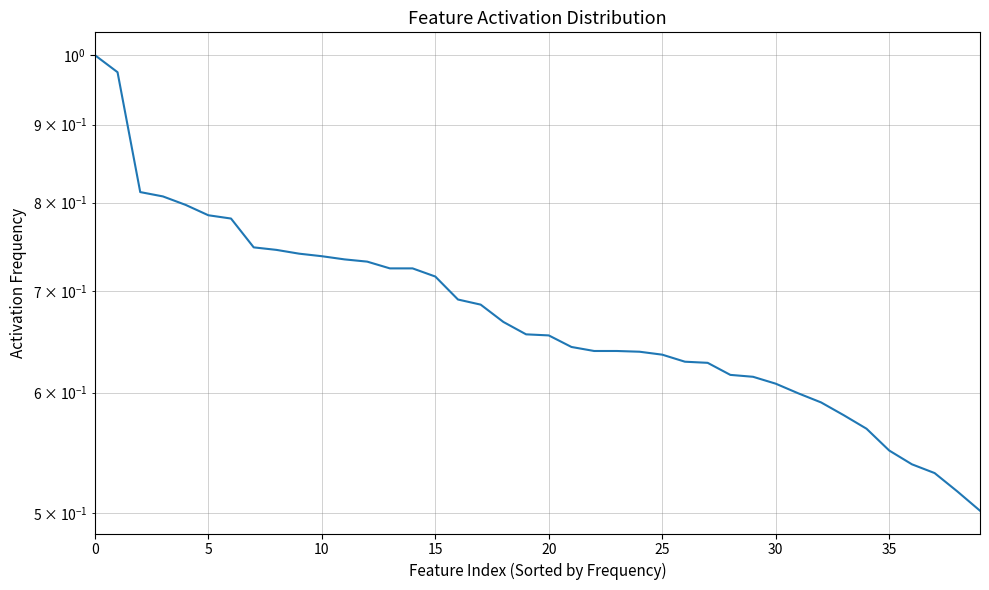

Count the number of data series in this chart.

1